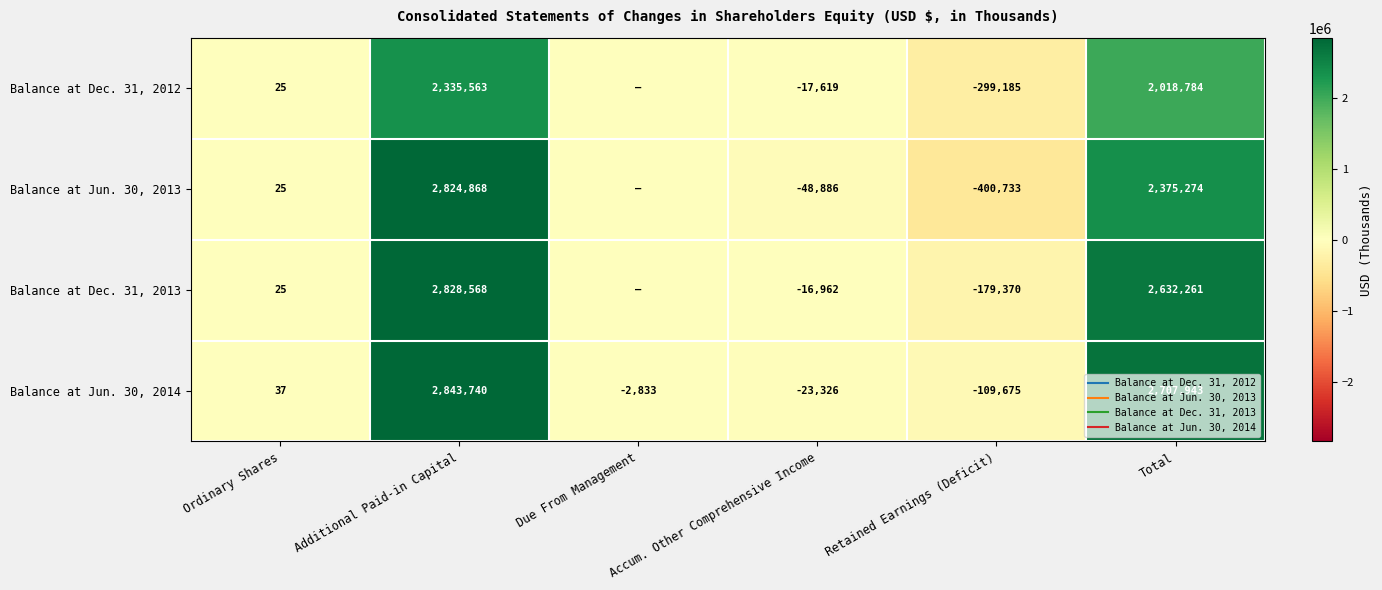

Between Ordinary Shares and Retained Earnings (Deficit), which series saw the biggest shift?

Balance at Jun. 30, 2013